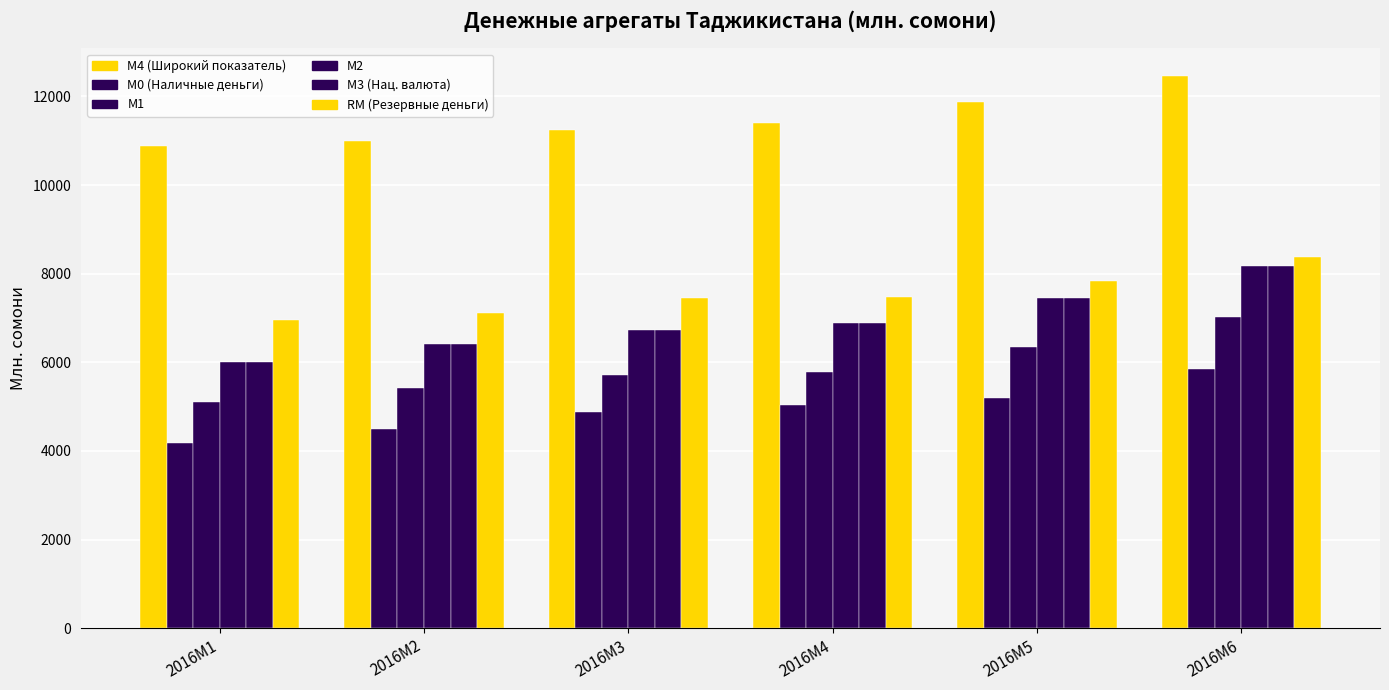

Reading right to left, transcribe all the data shown in this chart.

М4 (Широкий показатель): 2016M6=12464.4	2016M5=11875.6	2016M4=11407.8	2016M3=11240.4	2016M2=10995.0	2016M1=10890.4
М0 (Наличные деньги): 2016M6=5846.2	2016M5=5202.9	2016M4=5031.7	2016M3=4869.8	2016M2=4502.4	2016M1=4176.4
М1: 2016M6=7030.7	2016M5=6346.2	2016M4=5788.2	2016M3=5706.5	2016M2=5418.1	2016M1=5102.6
М2: 2016M6=8183.8	2016M5=7456.7	2016M4=6892.4	2016M3=6735.4	2016M2=6413.4	2016M1=6017.0
М3 (Нац. валюта): 2016M6=8183.8	2016M5=7456.7	2016M4=6892.4	2016M3=6735.4	2016M2=6413.4	2016M1=6017.0
RM (Резервные деньги): 2016M6=8371.9	2016M5=7827.3	2016M4=7466.6	2016M3=7444.2	2016M2=7112.4	2016M1=6958.1